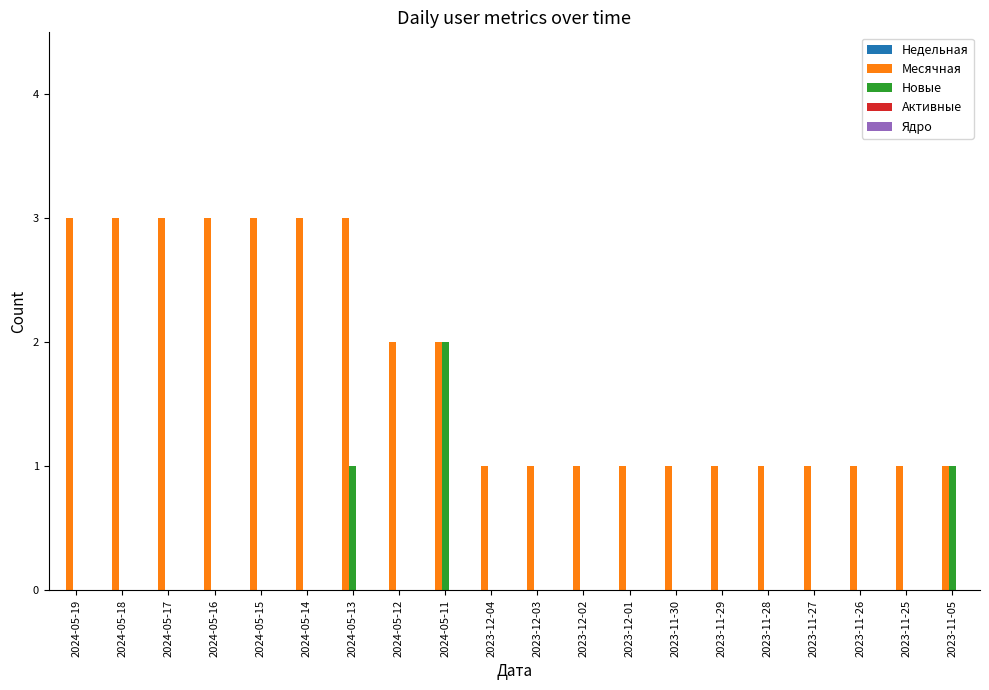

How many groups of bars are there?

20